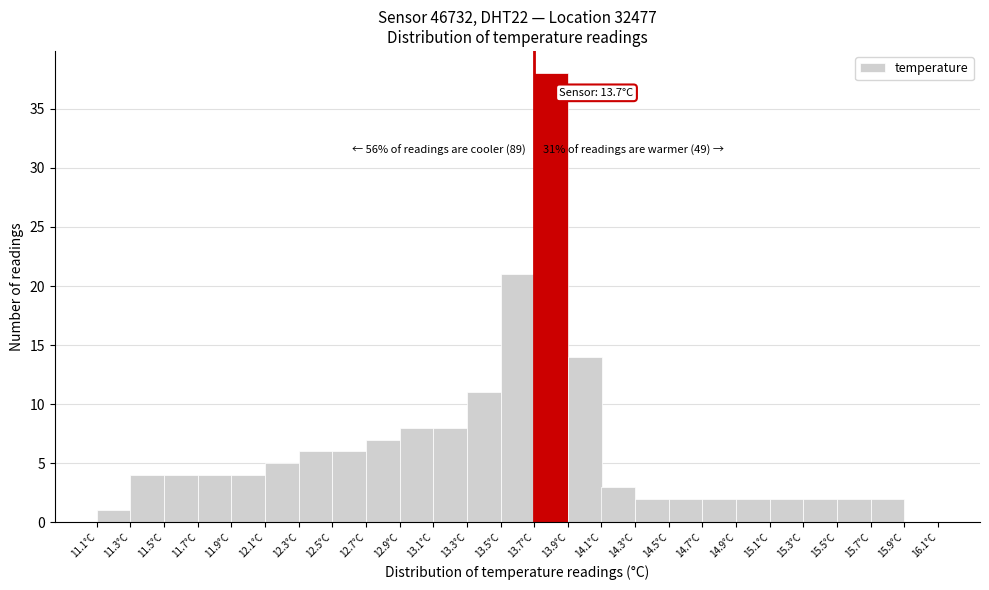

Over which range of the x-axis is the bar tallest?

13.7 to 13.9